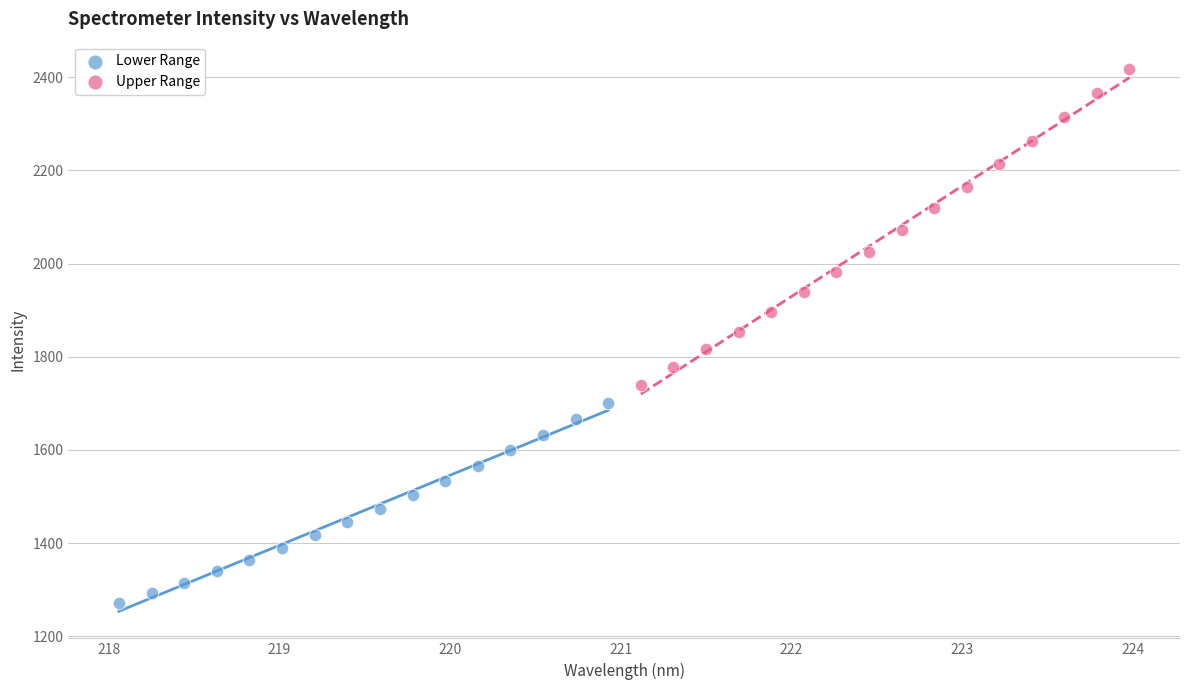

Which series contains the highest Y value?

Upper Range